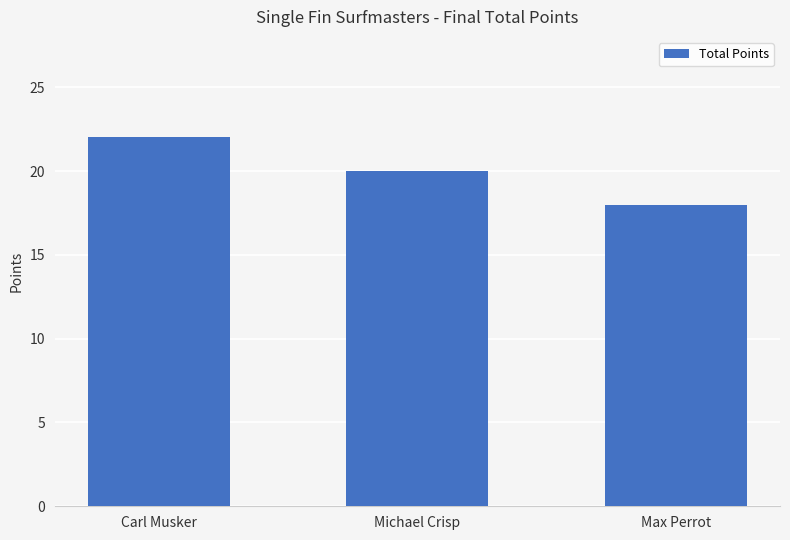

Reading left to right, what are all the values shown in this chart?

22	20	18